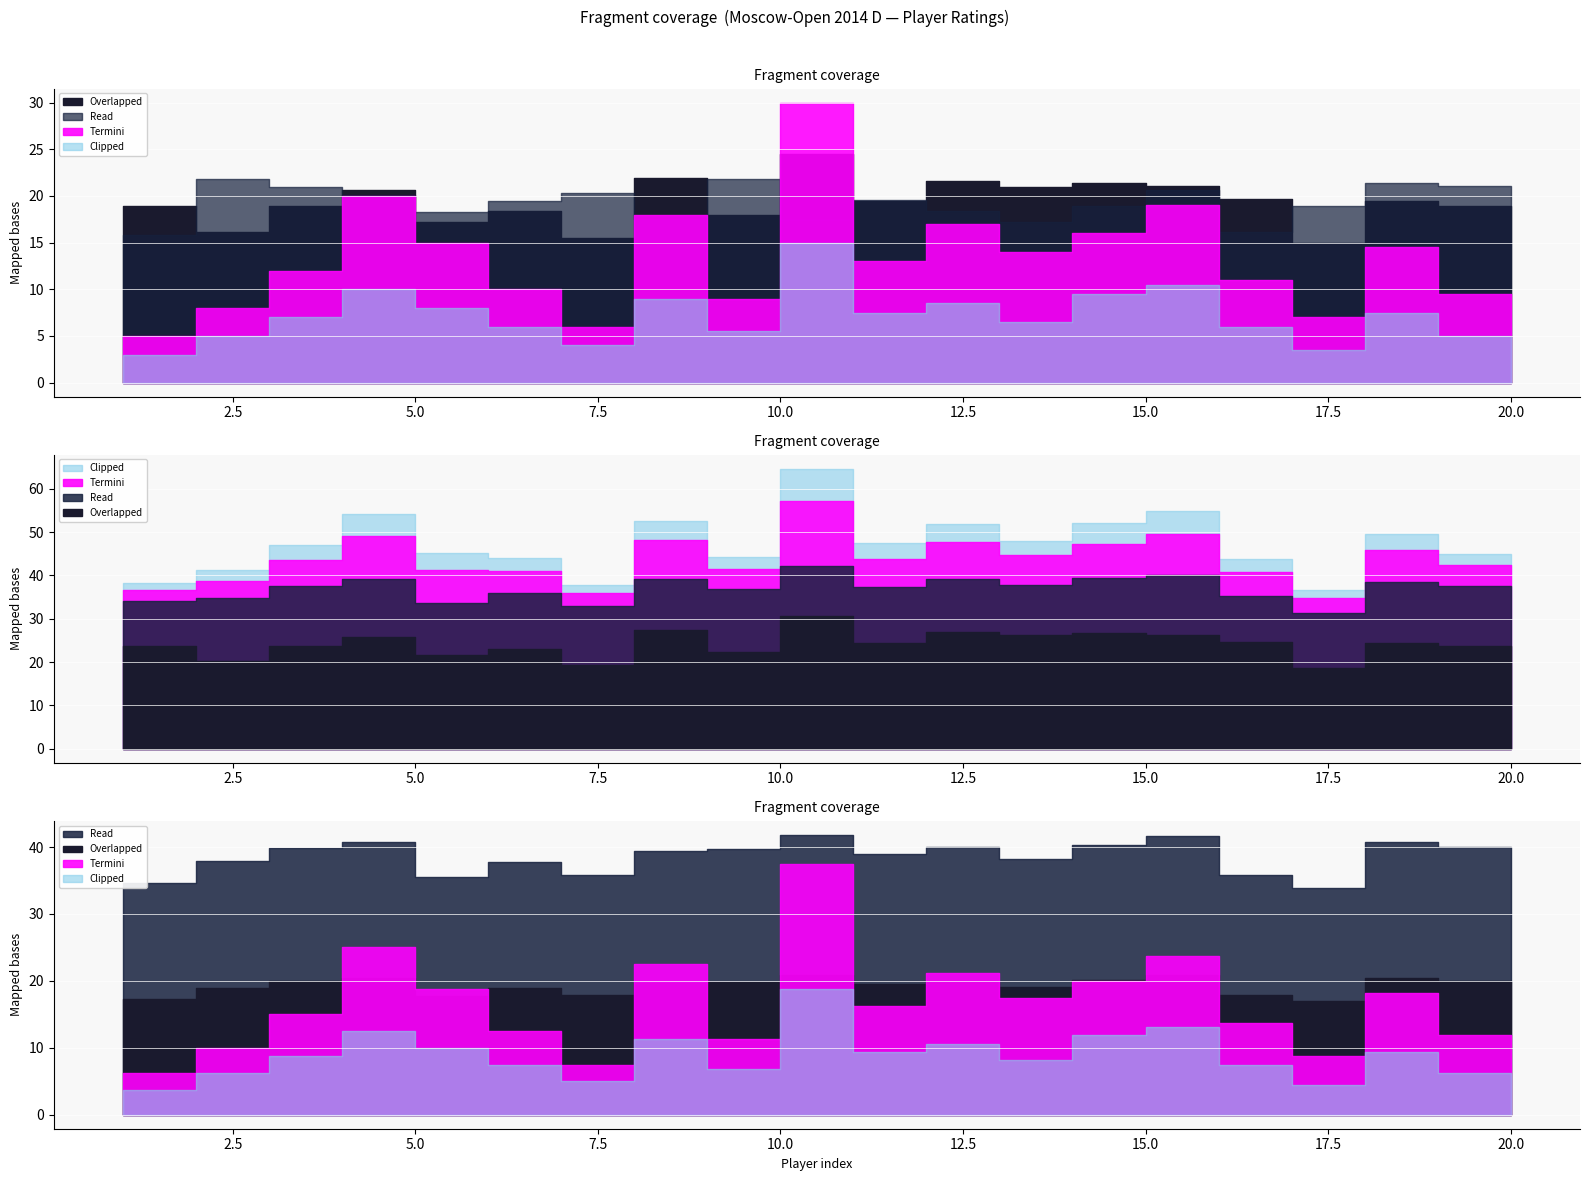

At which category does Read reach its first local peak?

2